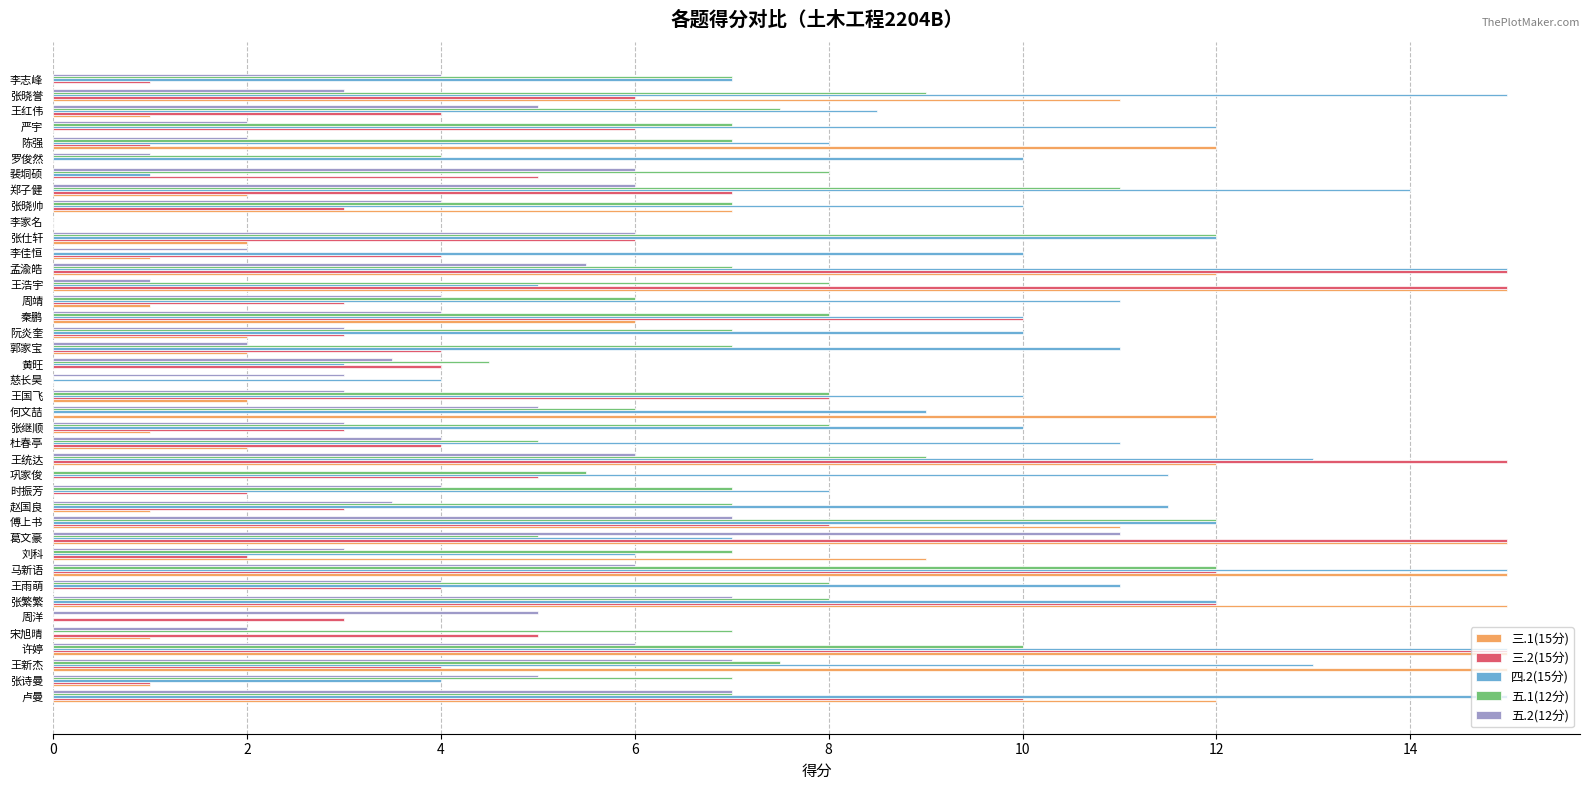

Between 王雨萌 and 张晓誉, which series saw the biggest shift?

三.1(15分)